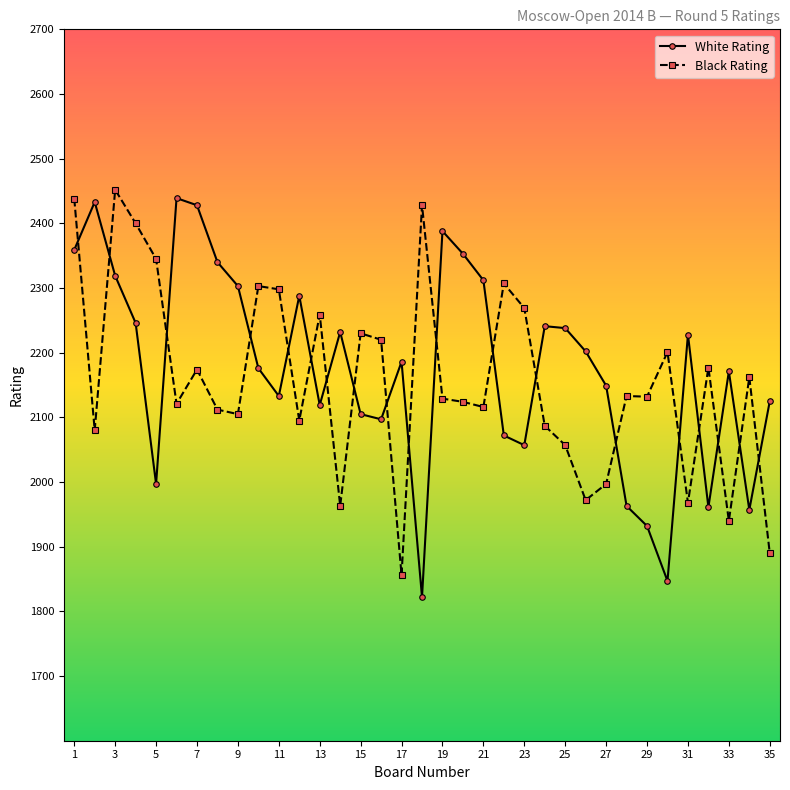

How many times do White Rating and Black Rating cross each other?

19